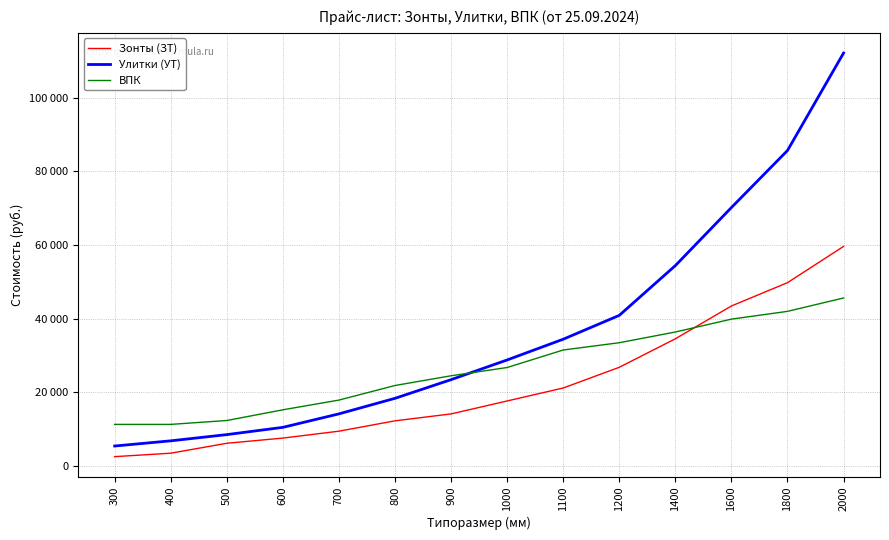

Which series has the largest total across all categories?

Улитки (УТ)